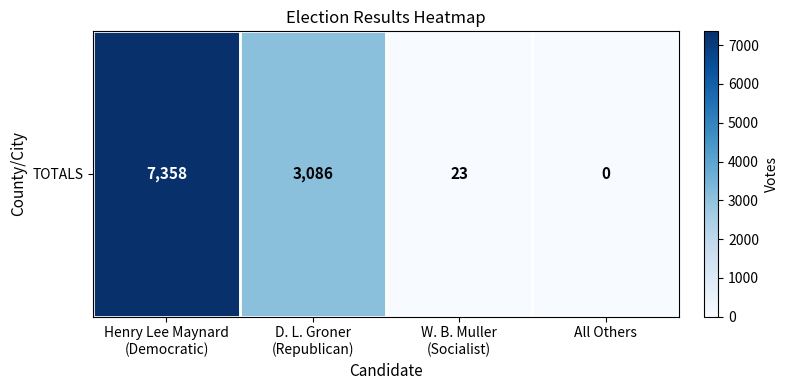

Which label corresponds to the largest value in the chart?

Henry Lee Maynard
(Democratic)